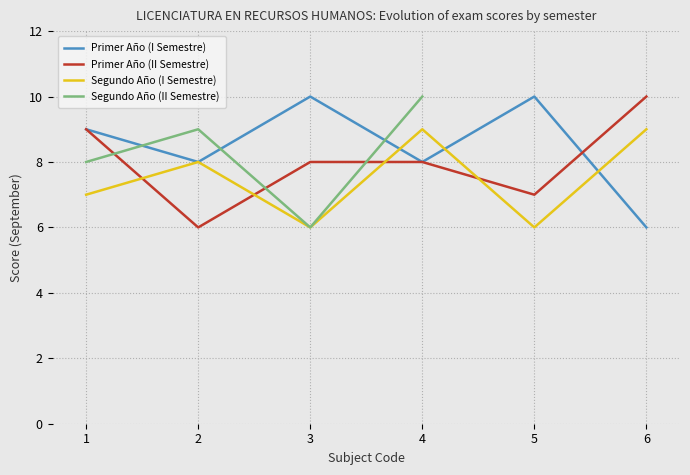

How many lines are shown in the chart?

4